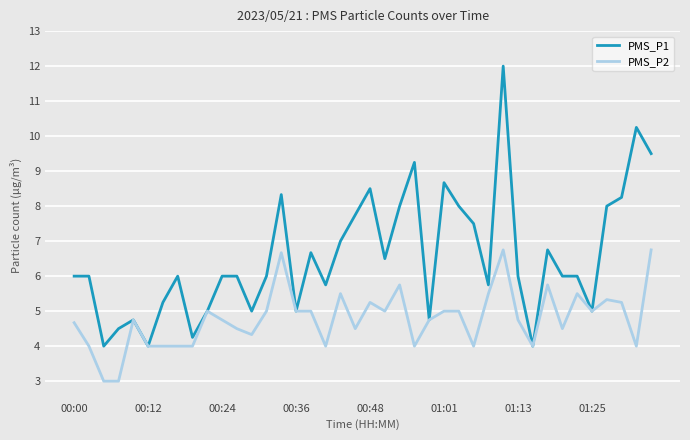

True or false: PMS_P1 has more than 1 points higher than both neighbors.

True